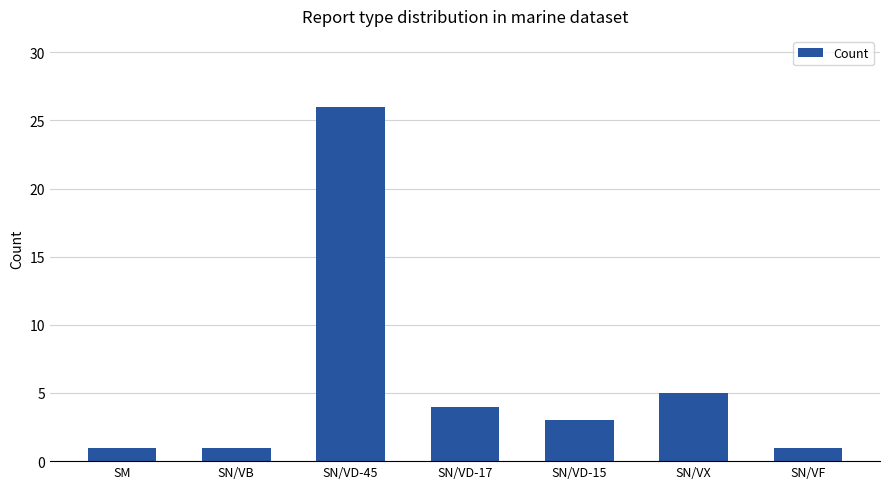

Reading left to right, extract all data points from this chart.

SM=1	SN/VB=1	SN/VD-45=26	SN/VD-17=4	SN/VD-15=3	SN/VX=5	SN/VF=1